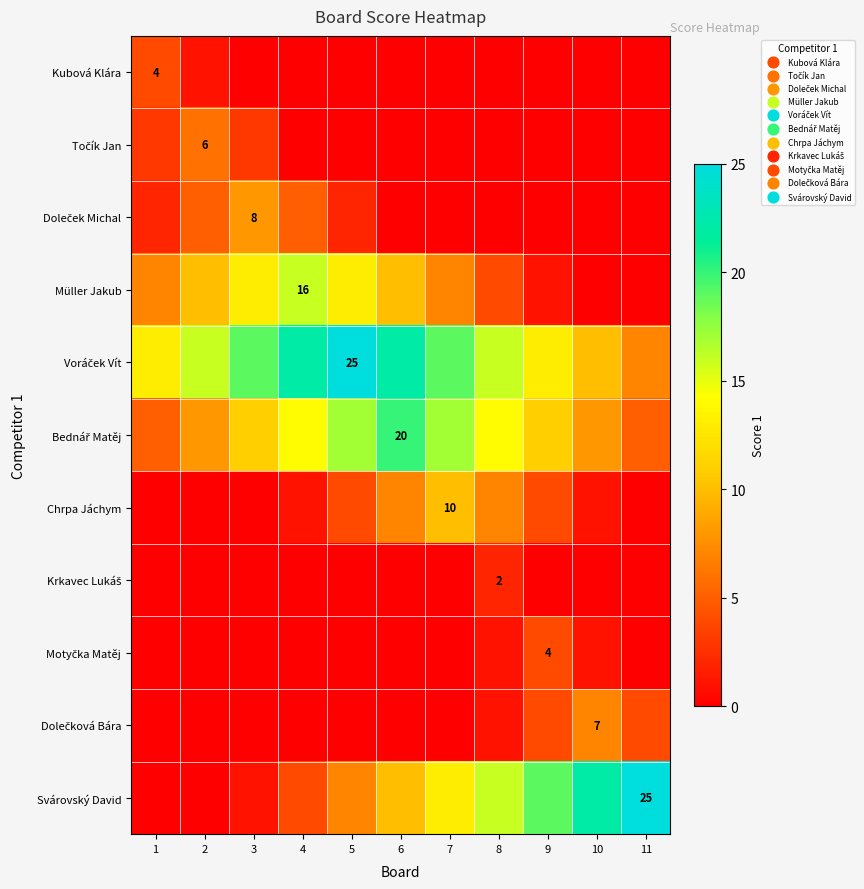

Is it true that Kubová Klára equals 6 at 1?

False